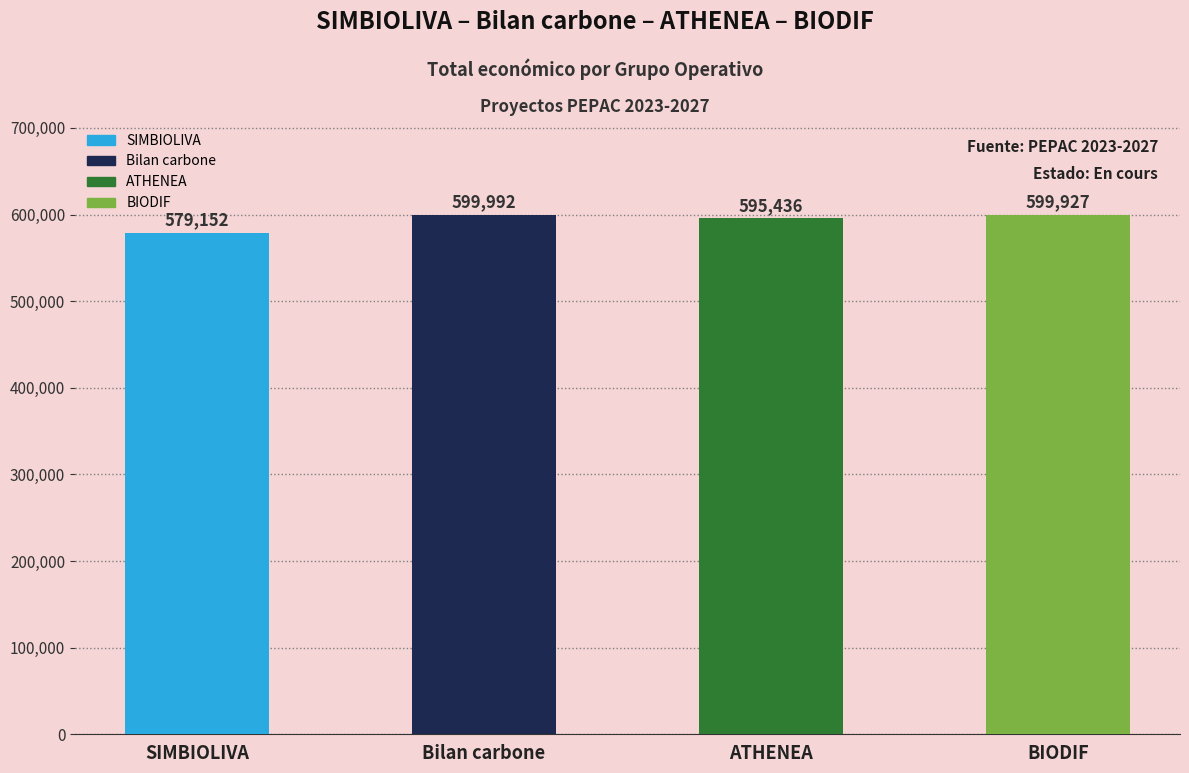

Reading left to right, list all the values displayed in this chart.

SIMBIOLIVA=579152	Bilan carbone=599992	ATHENEA=595436	BIODIF=599927